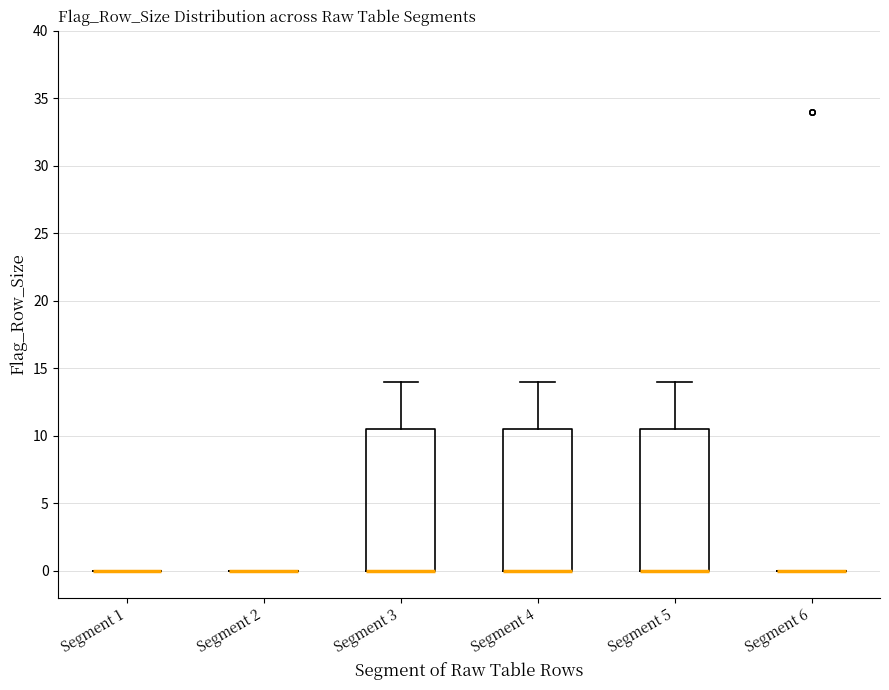

Reading left to right, transcribe this box plot: for each box, give where its median line is, the range the box spans, and where its two whiskers end, as read against the y-axis. The values are not printed on the chart, so give them approximately, as read against the axis.

Segment 1: box collapsed to a line at 0.0, whiskers 0.0 to 0.0
Segment 2: box collapsed to a line at 0.0, whiskers 0.0 to 0.0
Segment 3: median 0.0 (drawn on the box's lower edge), box 0.0 to 10.5, whiskers 0.0 to 14.0
Segment 4: median 0.0 (drawn on the box's lower edge), box 0.0 to 10.5, whiskers 0.0 to 14.0
Segment 5: median 0.0 (drawn on the box's lower edge), box 0.0 to 10.5, whiskers 0.0 to 14.0
Segment 6: box collapsed to a line at 0.0, whiskers 0.0 to 0.0